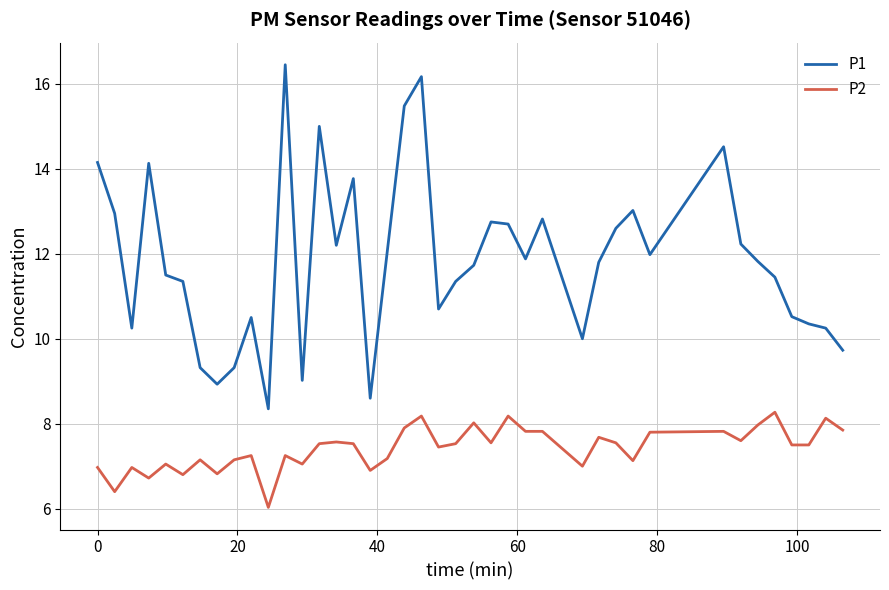

How many interior local peaks does the P1 series have?

10